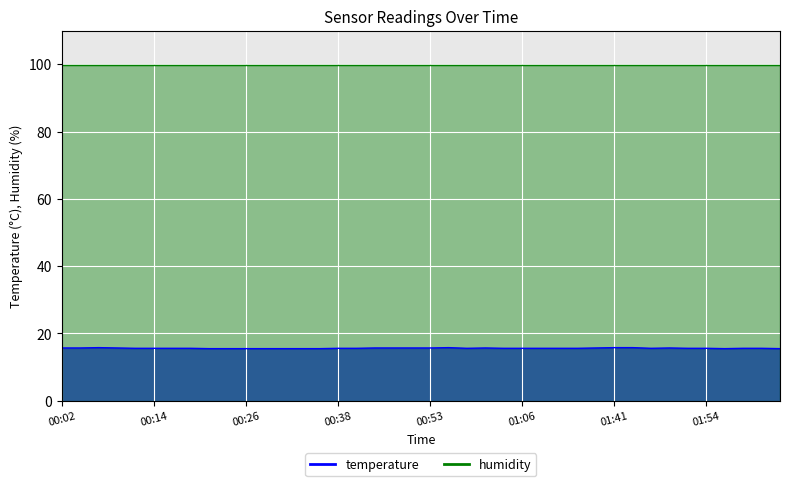

What is the difference between the values at 01:13 and 00:04?

0.1